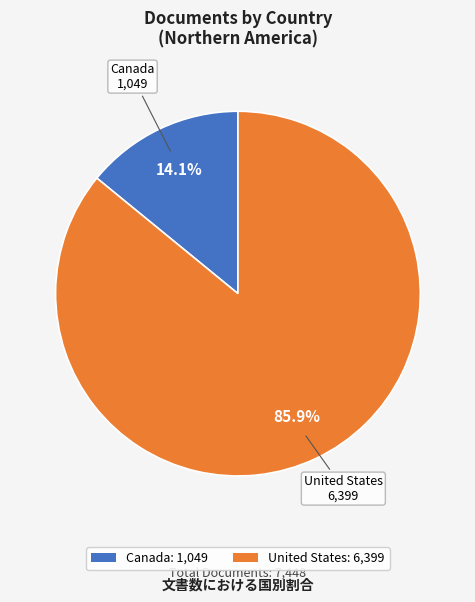

Which has a higher value, Canada or United States?

United States